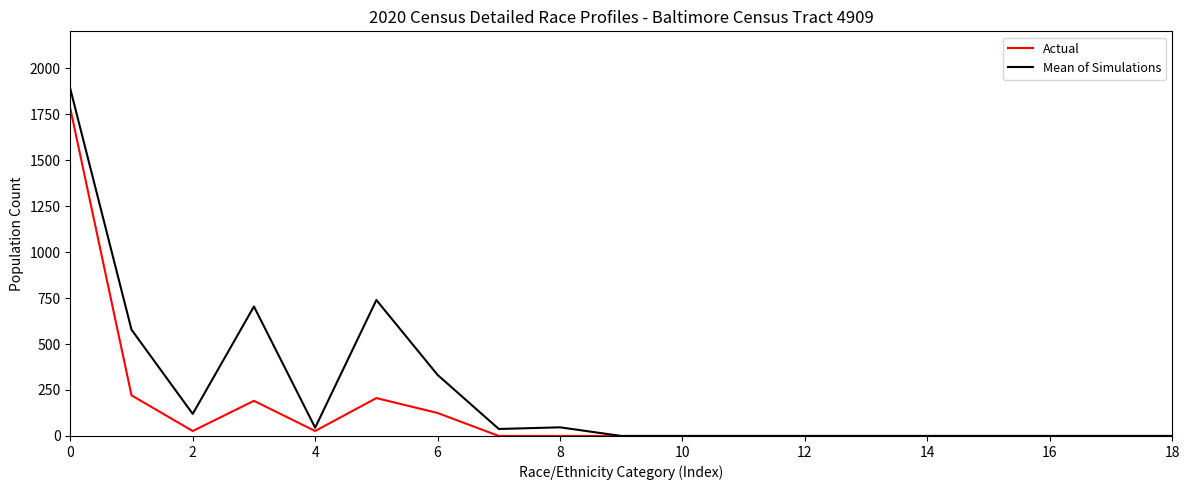

In Actual, how many points are higher than both neighbors (excluding endpoints)?

2